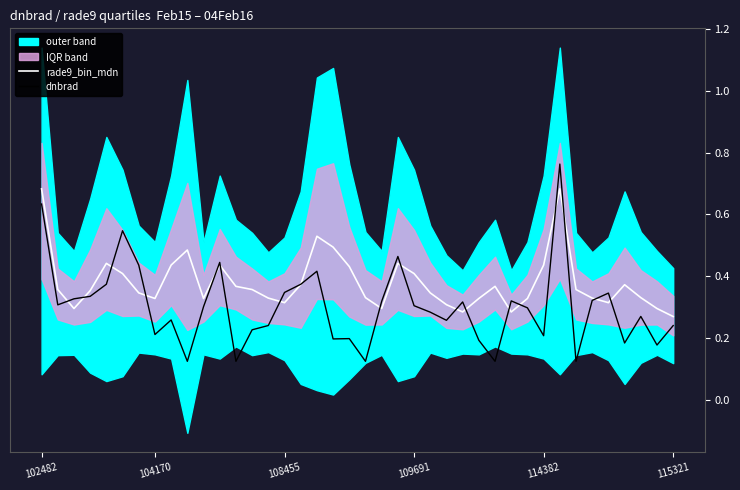

Which has a higher value, 9 or 24?

9